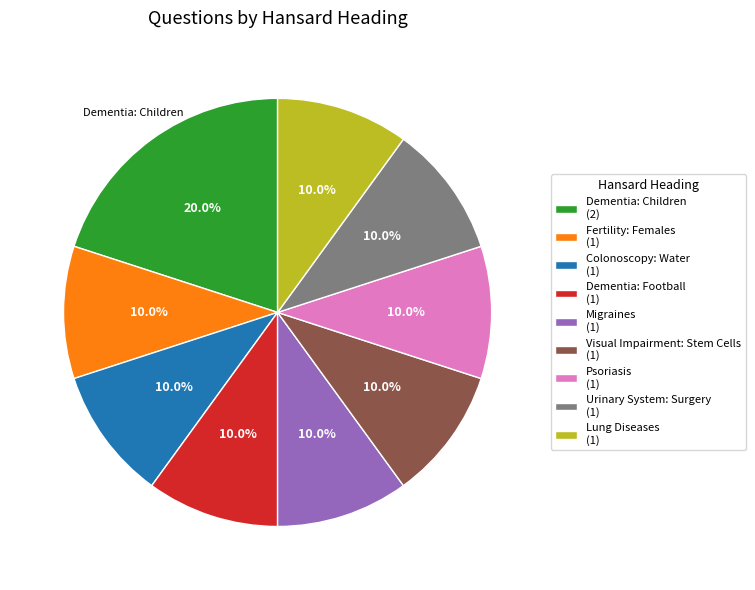

Is the sum of Fertility: Females and Psoriasis greater than half?

No